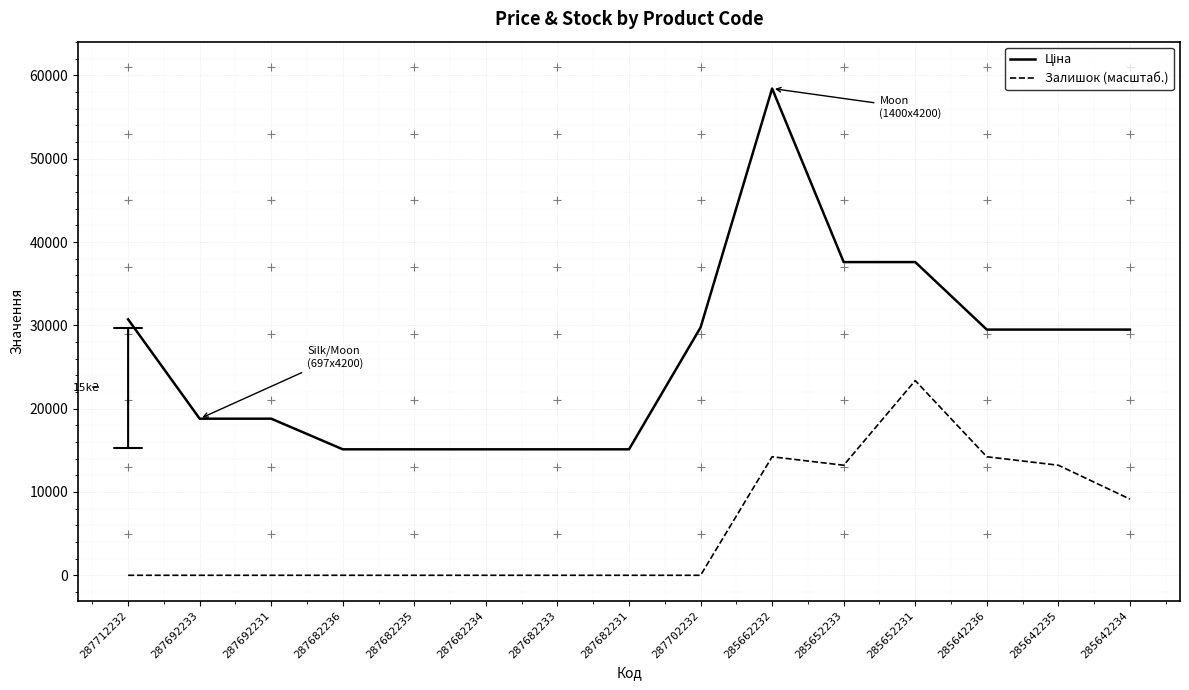

What is the difference between the highest and lowest values at 287682234?

15120.0